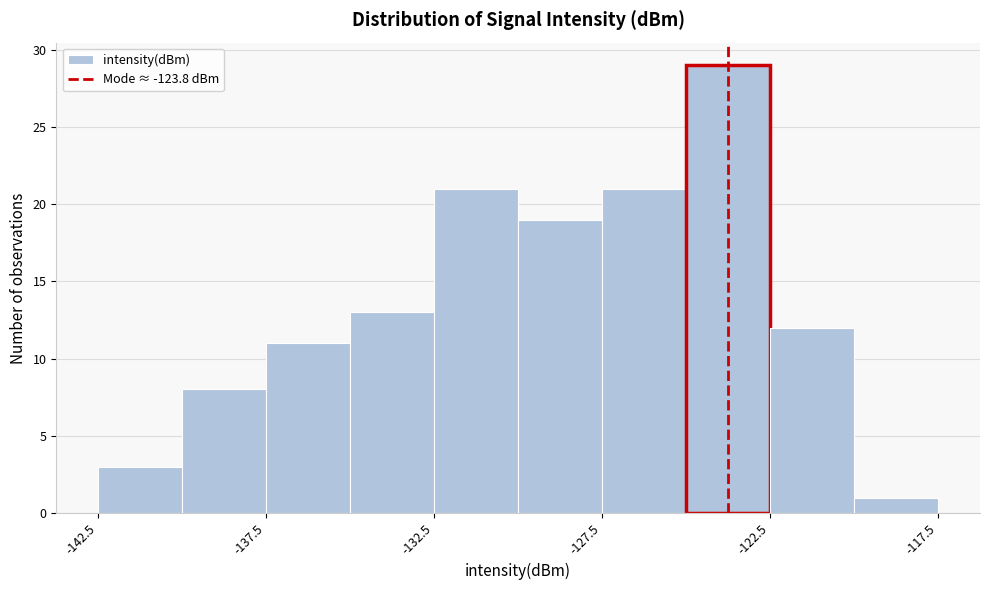

Reading left to right, list every bar in this chart as the range it spans on the x-axis followed by its height. The values are not printed on the chart, so give them approximately, as read against the axis.

-142.5 to -140.0: 3
-140.0 to -137.5: 8
-137.5 to -135.0: 11
-135.0 to -132.5: 13
-132.5 to -130.0: 21
-130.0 to -127.5: 19
-127.5 to -125.0: 21
-125.0 to -122.5: 29
-122.5 to -120.0: 12
-120.0 to -117.5: 1